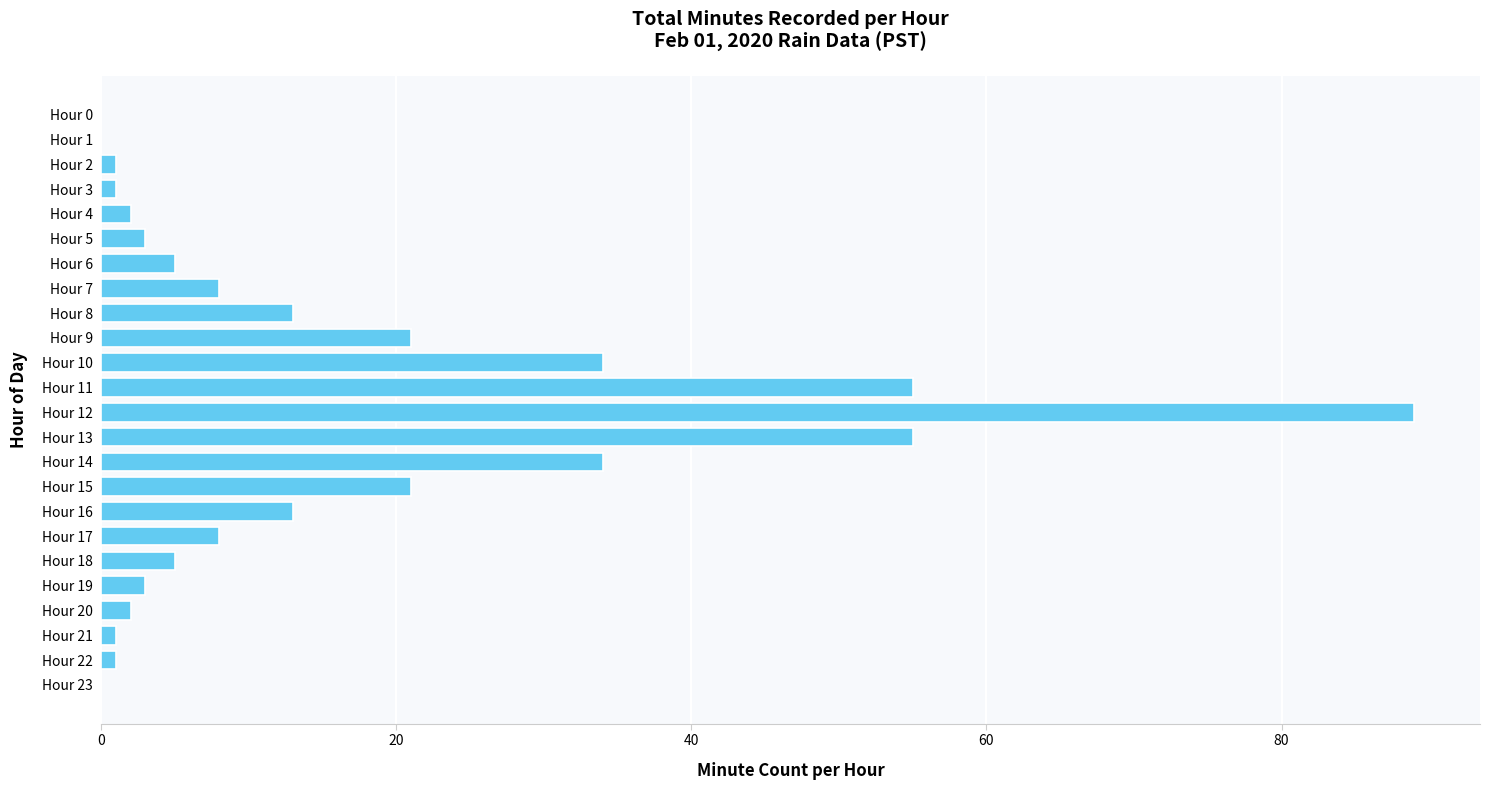

Count the number of categories in the chart.

24